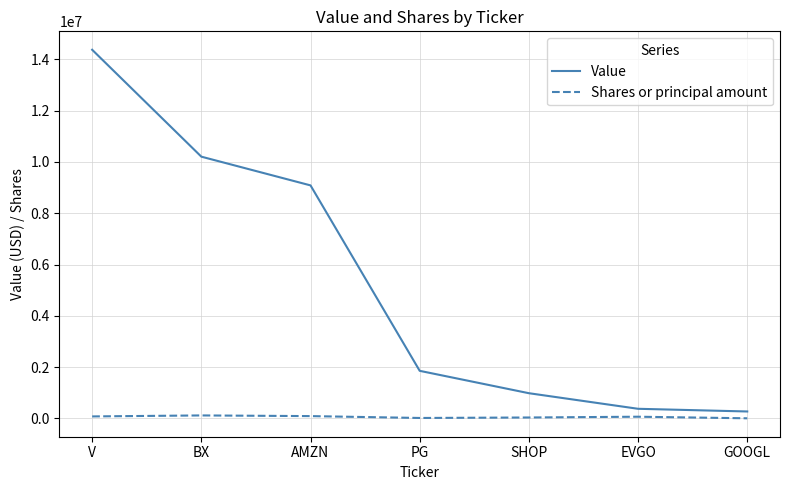

List the series in order of their overall mean, lowest first.

Shares or principal amount, Value